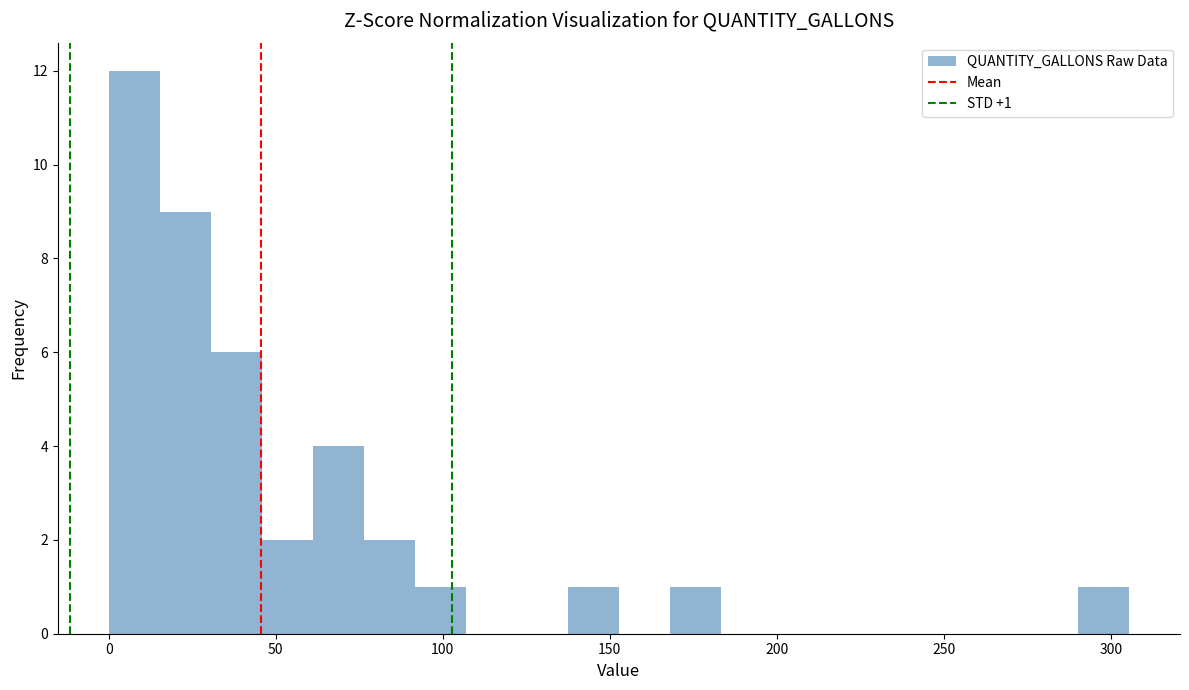

Around what value on the x-axis is the tallest bar? Give the approximate position of its centre, as read against the axis.

10